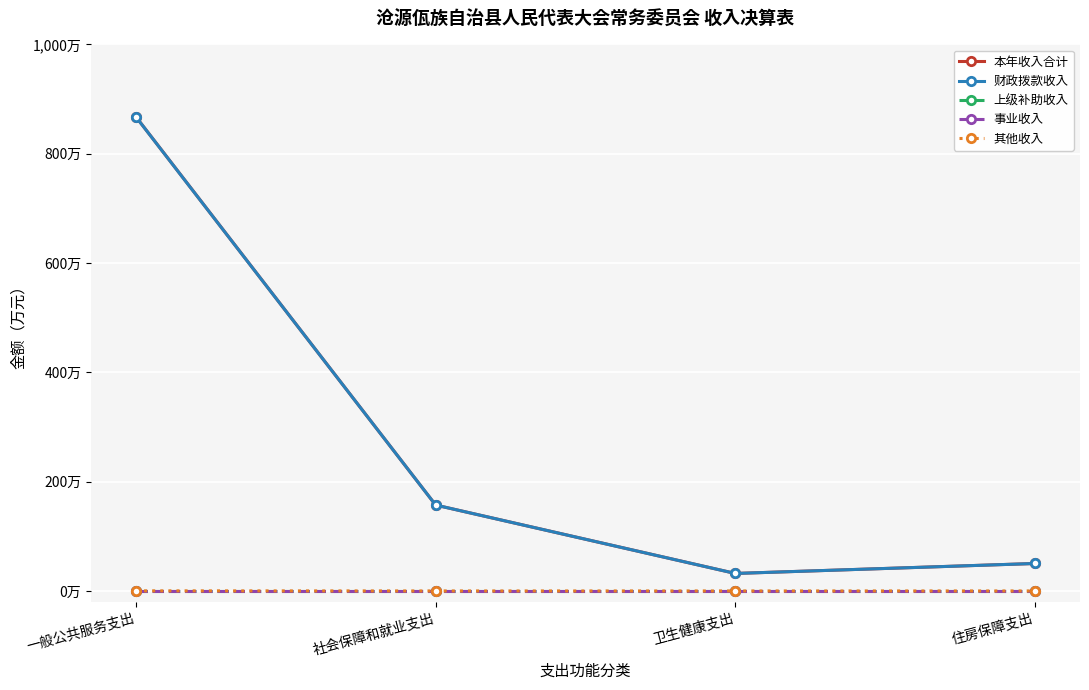

Does the chart display data point markers on the line(s)?

Yes